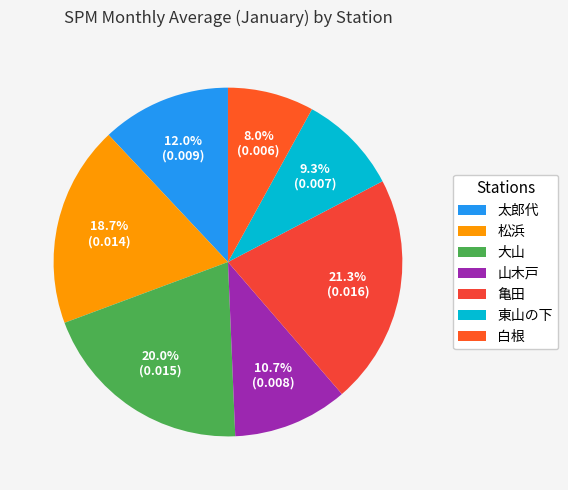

Which slice is the smallest?

白根